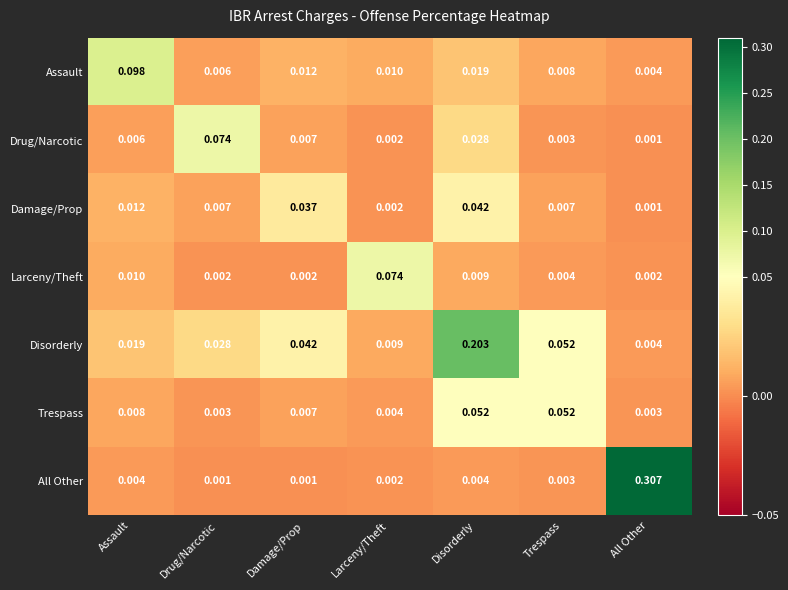

Which series has the largest total across all categories?

Disorderly